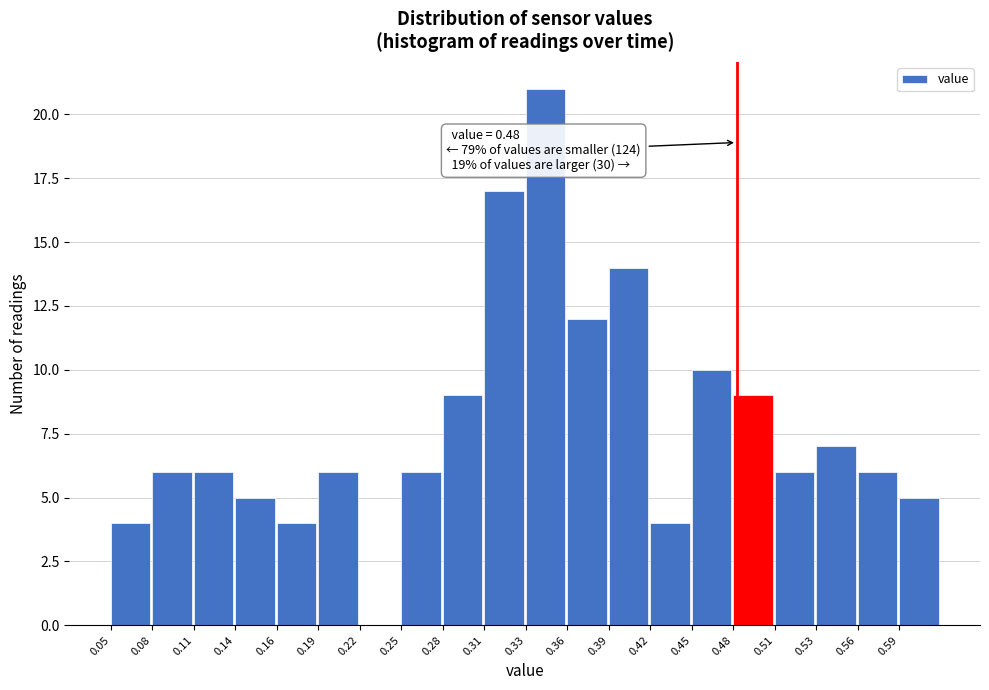

Over which range of the x-axis is the bar tallest?

0.335 to 0.365